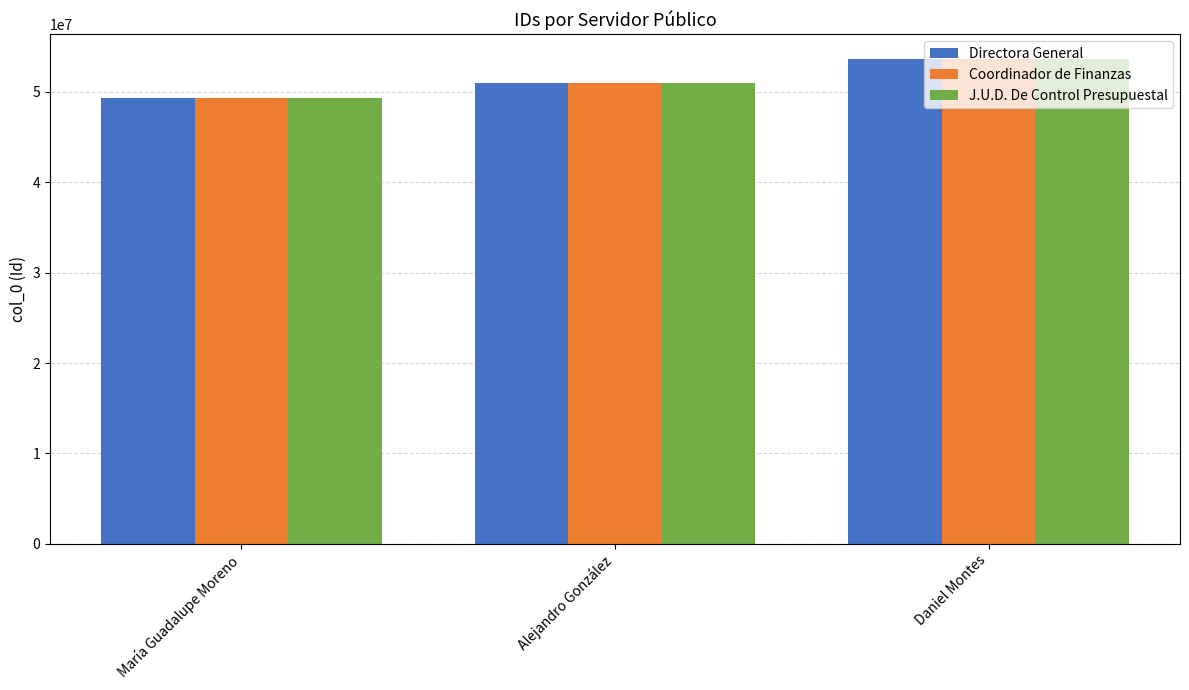

What is the difference between the maximum and minimum values in the Directora General series?

4361383